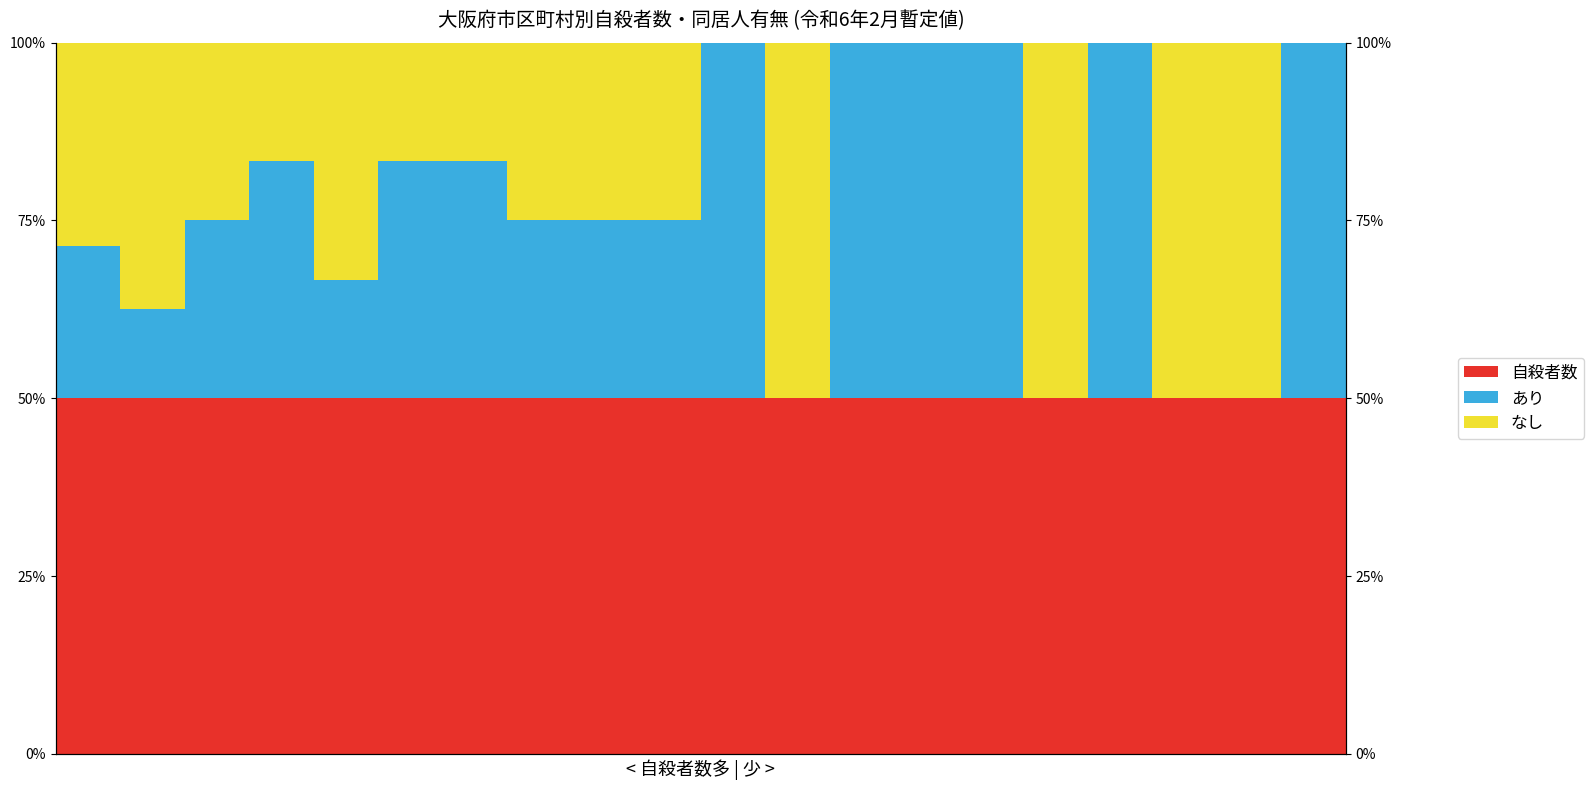

Reading left to right, what are all the values shown in this chart?

自殺者数: 0=0.5	1=0.5	2=0.5	3=0.5	4=0.5	5=0.5	6=0.5	7=0.5	8=0.5	9=0.5	10=0.5	11=0.5	12=0.5	13=0.5	14=0.5	15=0.5	16=0.5	17=0.5	18=0.5	19=0.5
あり: 0=0.2	1=0.1	2=0.2	3=0.3	4=0.2	5=0.3	6=0.3	7=0.2	8=0.2	9=0.2	10=0.5	11=0.0	12=0.5	13=0.5	14=0.5	15=0.0	16=0.5	17=0.0	18=0.0	19=0.5
なし: 0=0.3	1=0.4	2=0.2	3=0.2	4=0.3	5=0.2	6=0.2	7=0.2	8=0.2	9=0.2	10=0.0	11=0.5	12=0.0	13=0.0	14=0.0	15=0.5	16=0.0	17=0.5	18=0.5	19=0.0